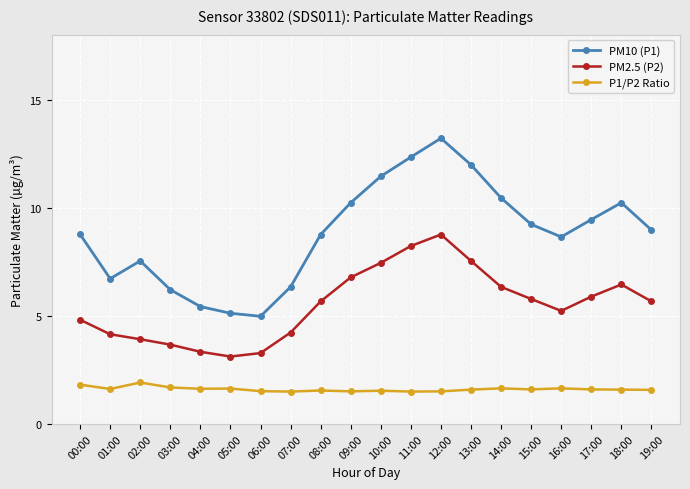

The PM2.5 (P2) series shows 9.1 at 19:00. True or false?

False